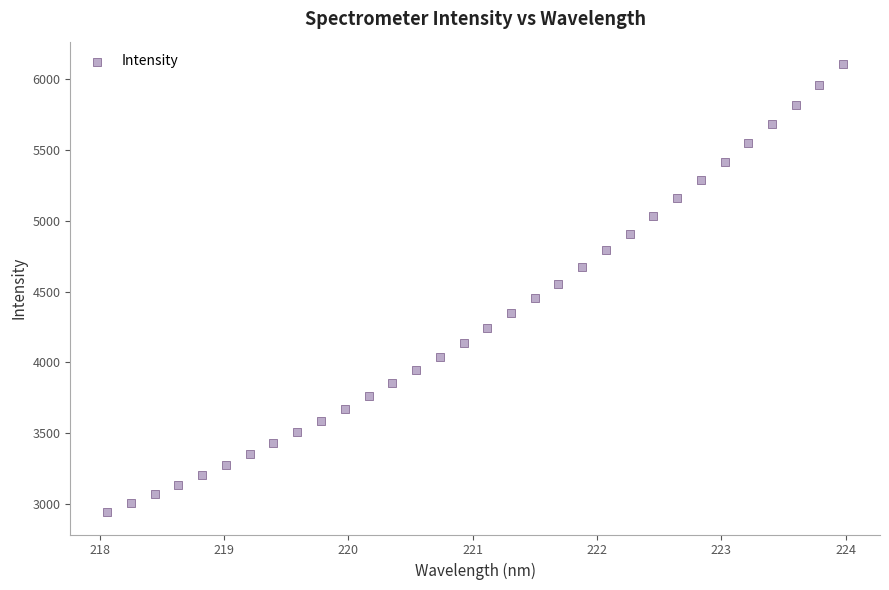

What is the range of X values (max minus min)?

5.9